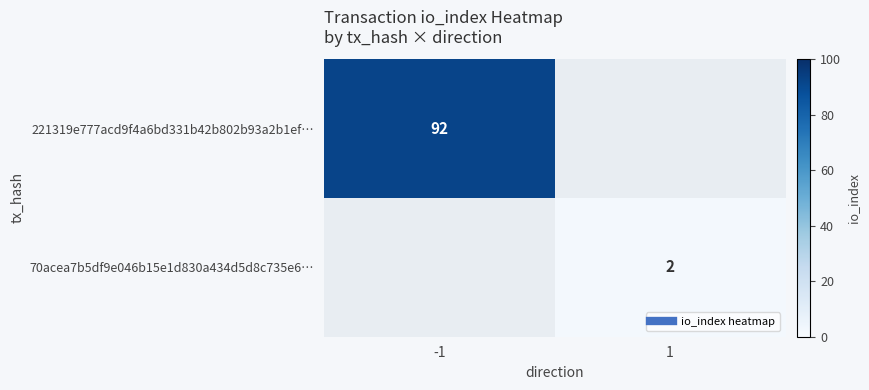

The 70acea7b5df9e046b15e1d830a434d5d8c735e6… series shows 2.0 at 1. True or false?

True